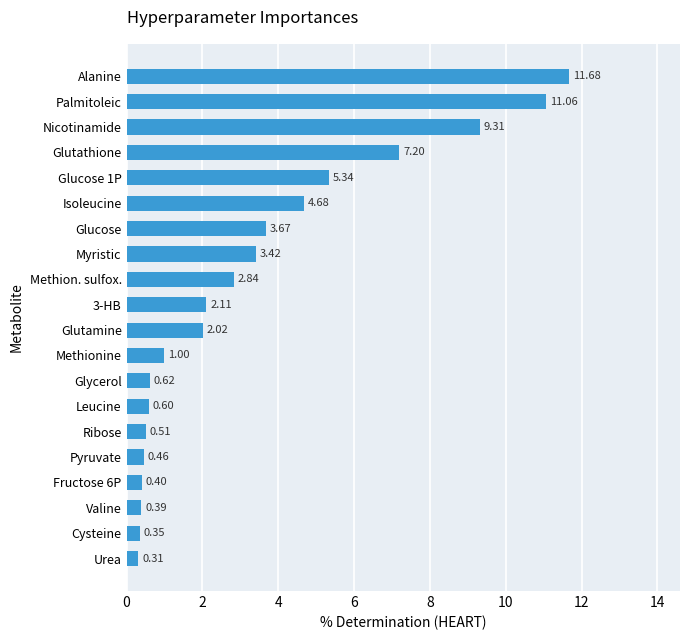

What is the label of the 9th bar from the top?

Methion. sulfox.